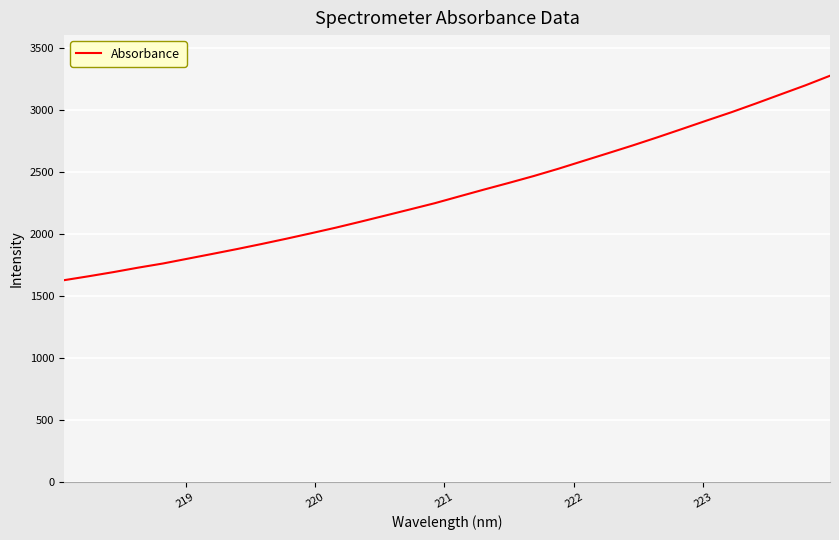

True or false: the data has more than 2 interior local peaks.

False